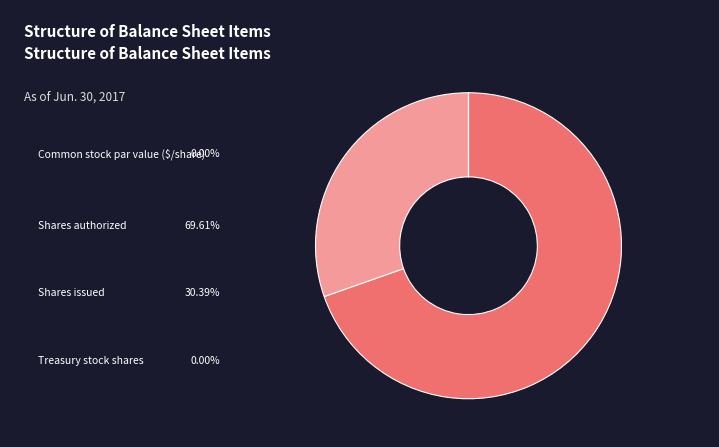

Is there a majority slice in this chart?

Yes